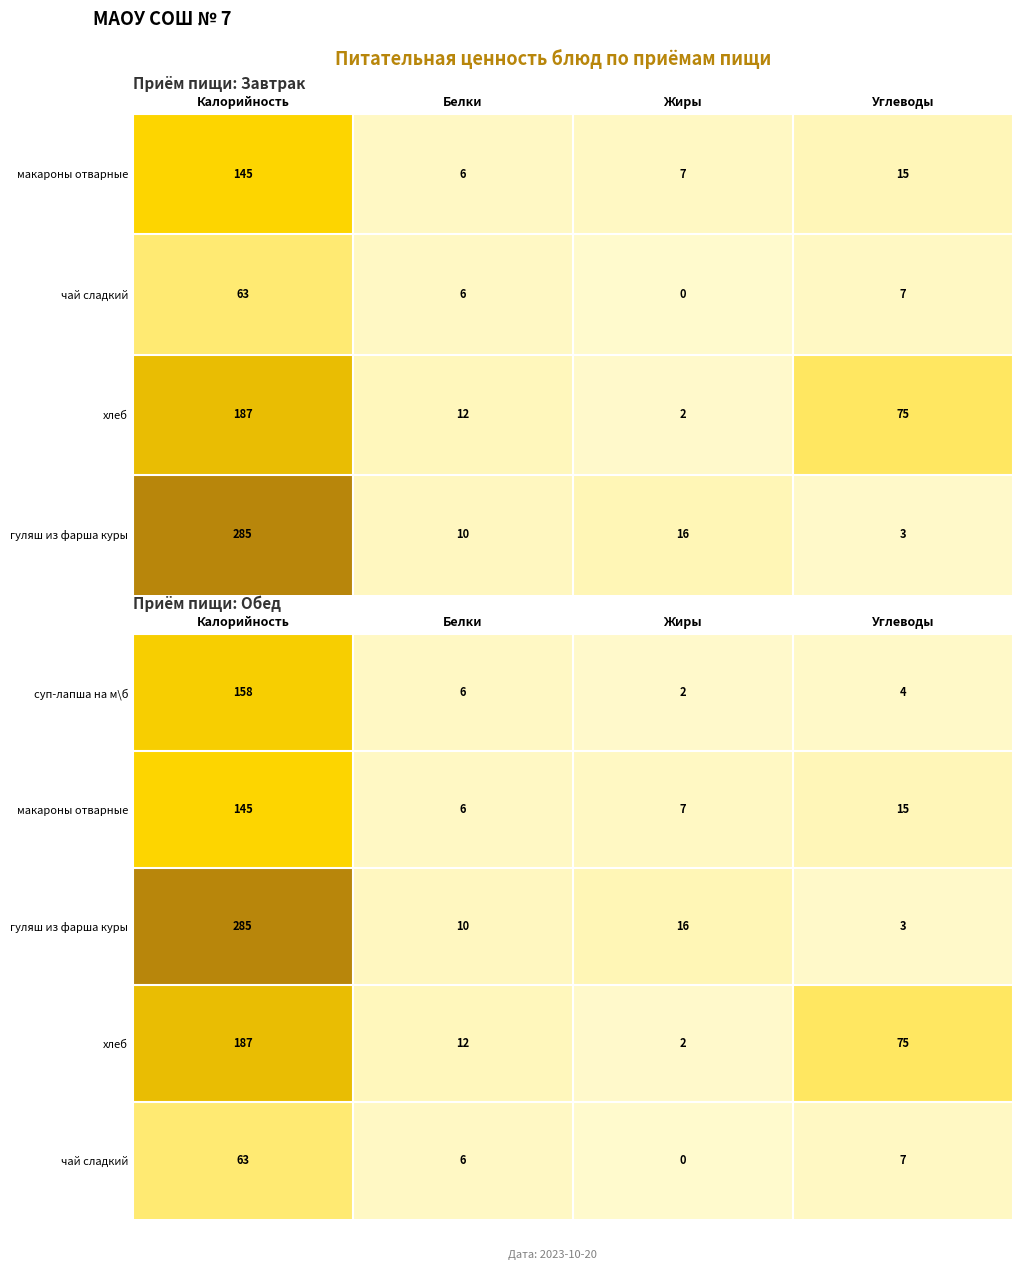

What is the sum of the суп-лапша на м\б values at Белки and Жиры?

8